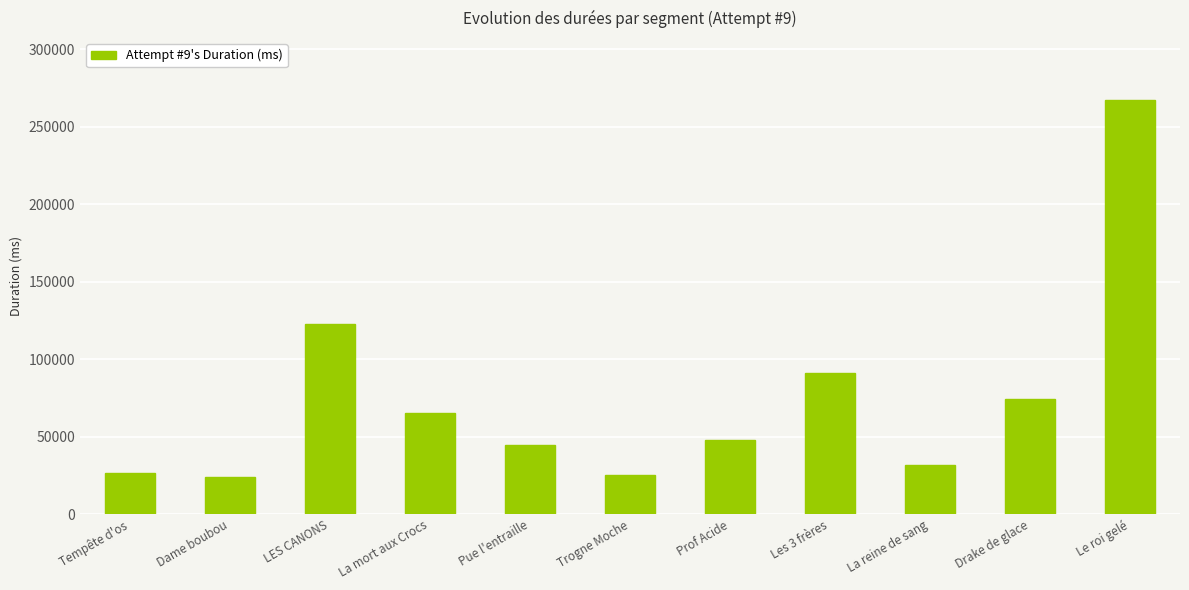

What is the ratio of the value at La mort aux Crocs to the value at Drake de glace?

0.9